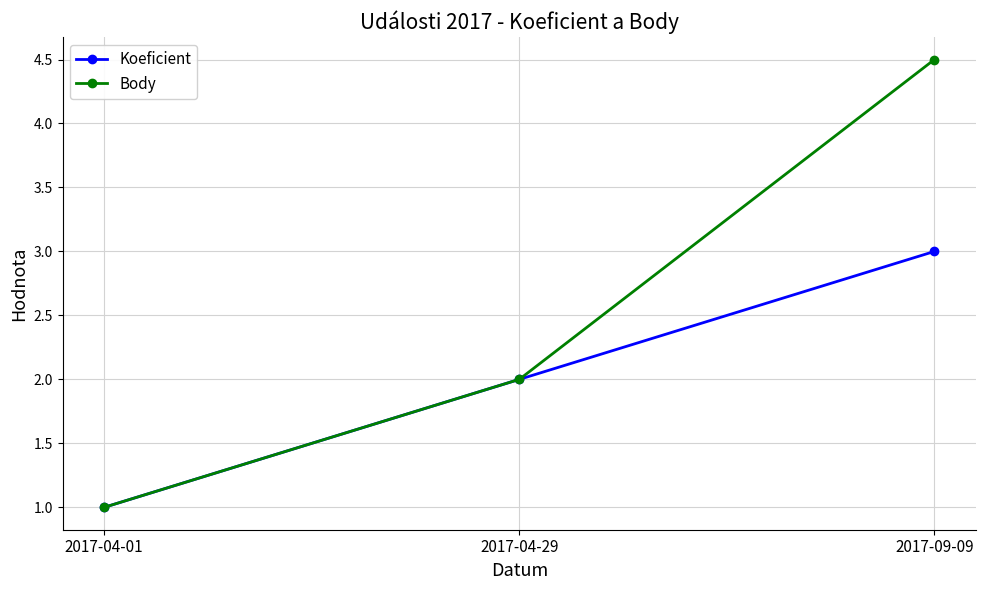

What is the label of the 3rd point from the left?

2017-09-09